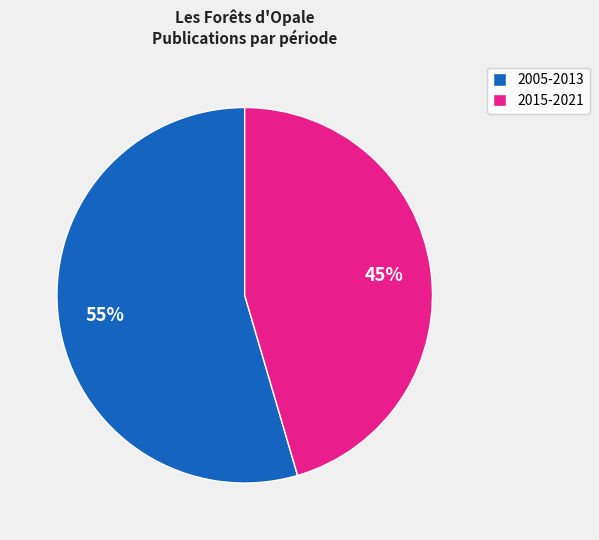

Which slice is the smallest?

2015-2021